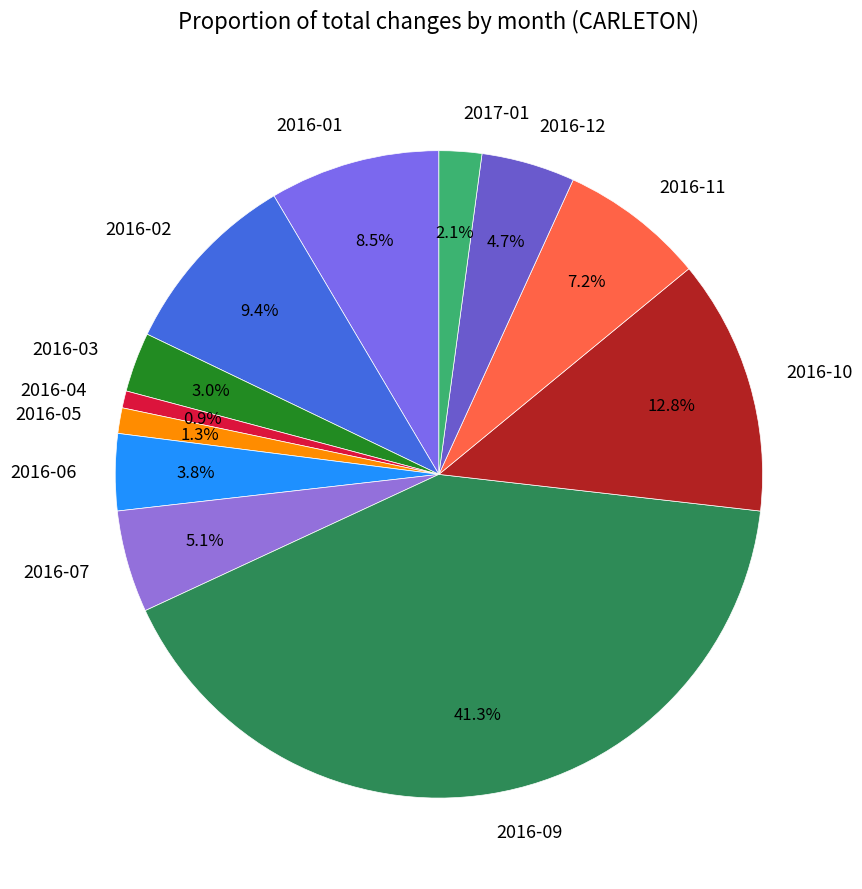

The 2016-04 slice represents 11% of the pie. True or false?

False